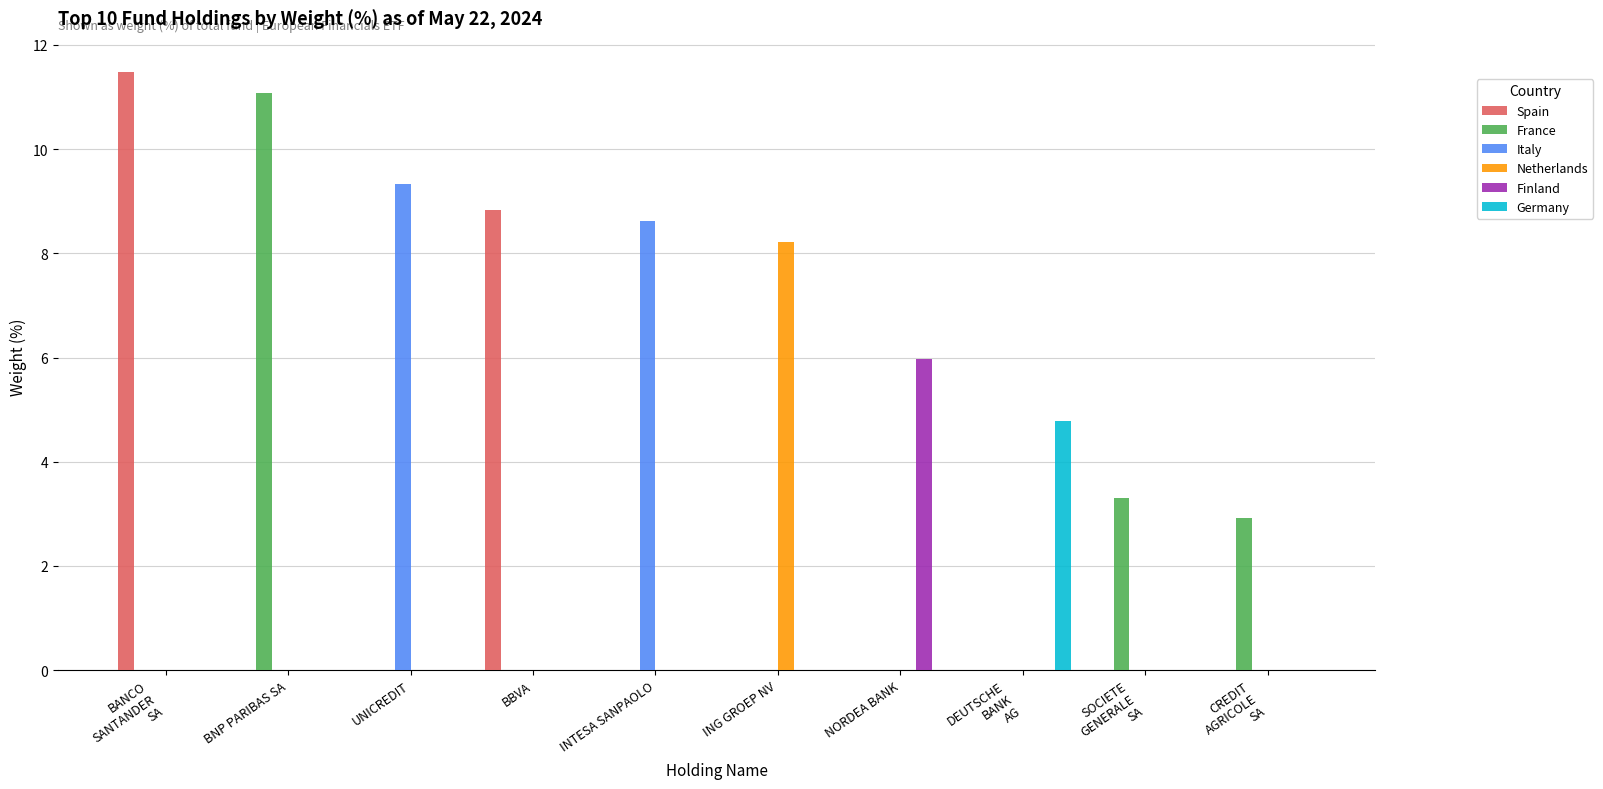

Is the value of Italy at ING GROEP NV greater than the value of Finland at NORDEA BANK?

No